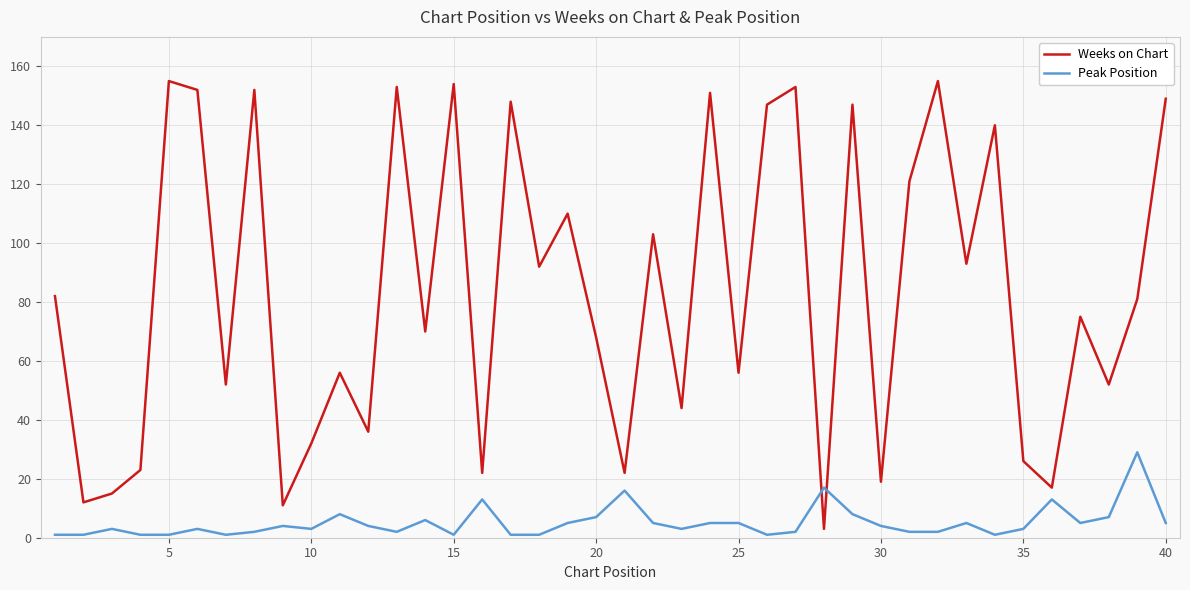

Which series has the largest total across all categories?

Weeks on Chart